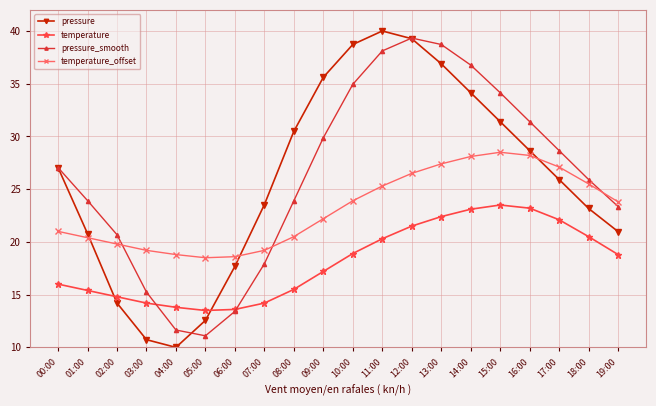

What are all the series names shown in the legend?

pressure, temperature, pressure_smooth, temperature_offset